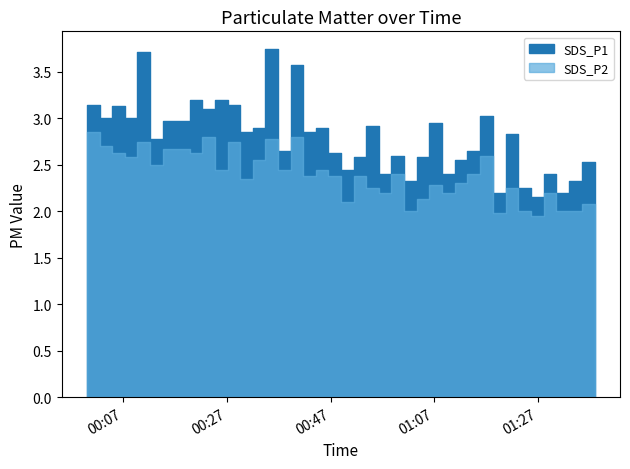

What is the maximum value for SDS_P1?

3.8